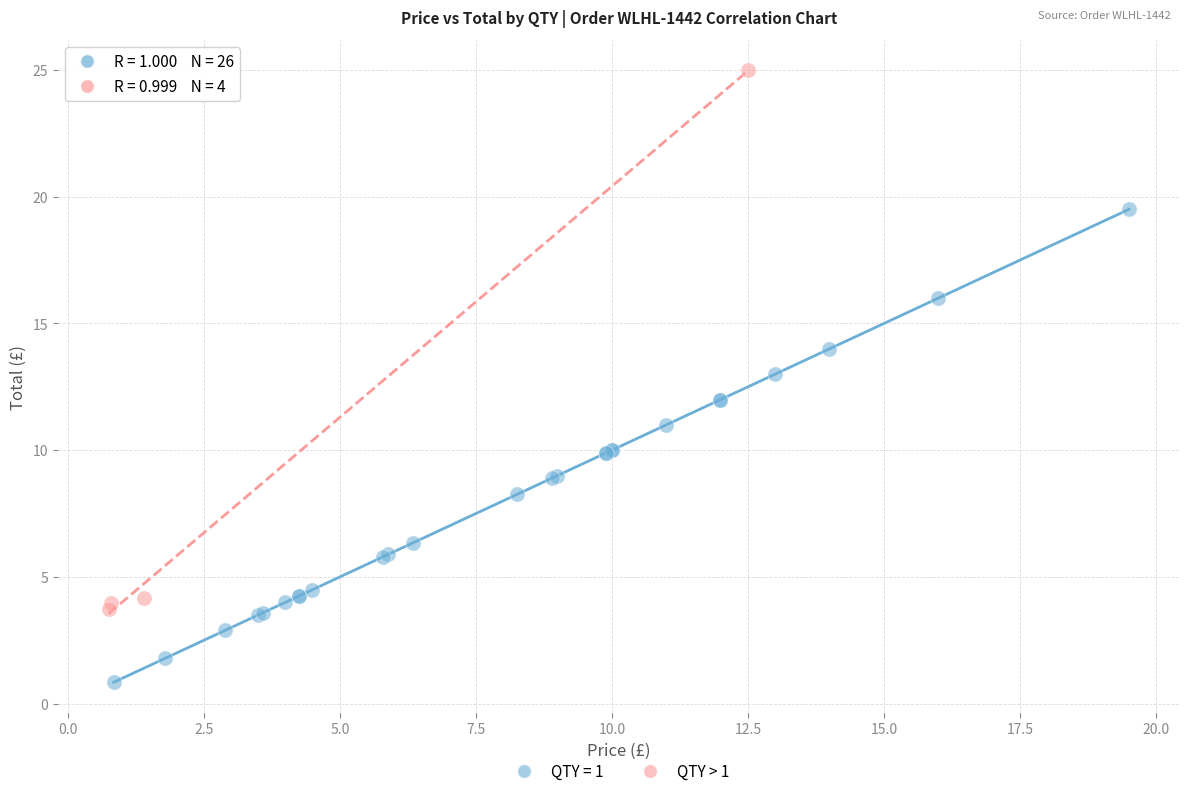

Which series reaches the maximum Y coordinate?

QTY > 1